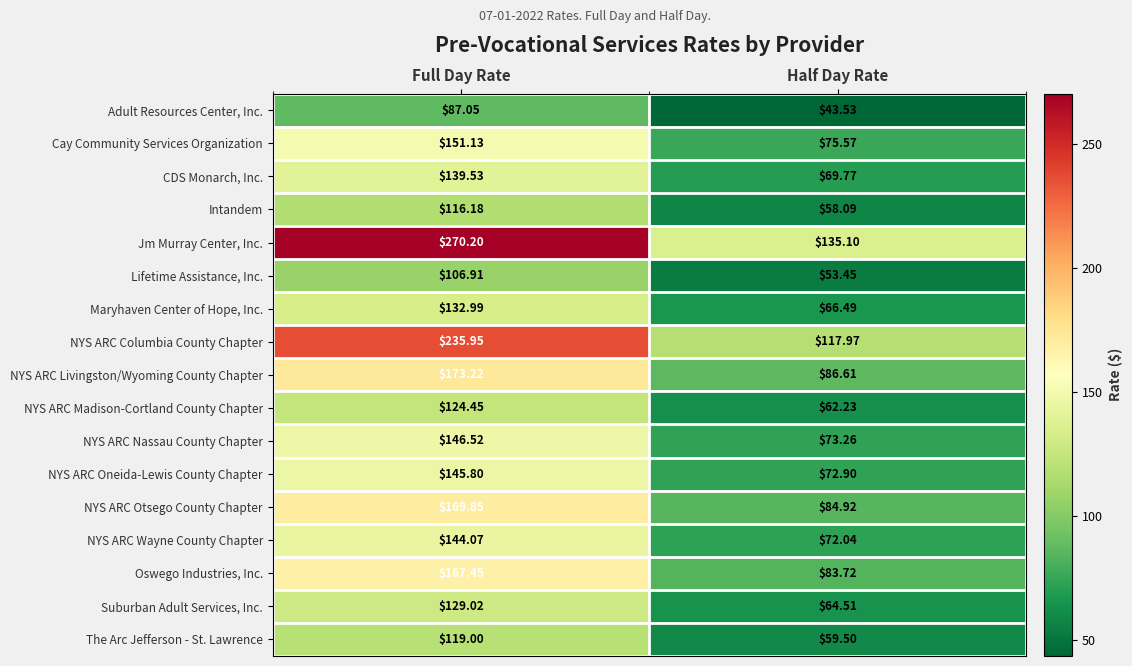

Which series has the largest total across all categories?

Jm Murray Center, Inc.